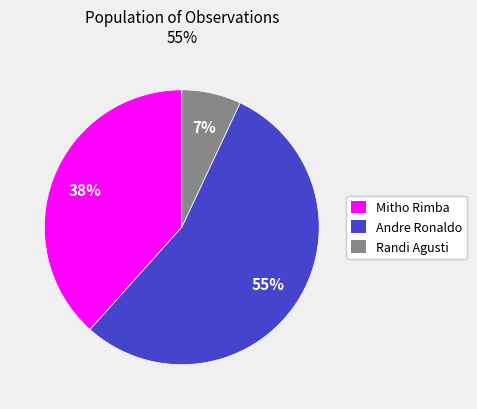

What is the majority slice?

Andre Ronaldo